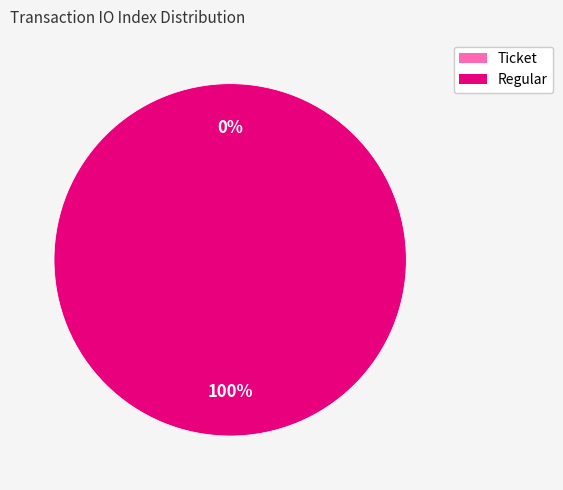

How many segments does this pie chart have?

2